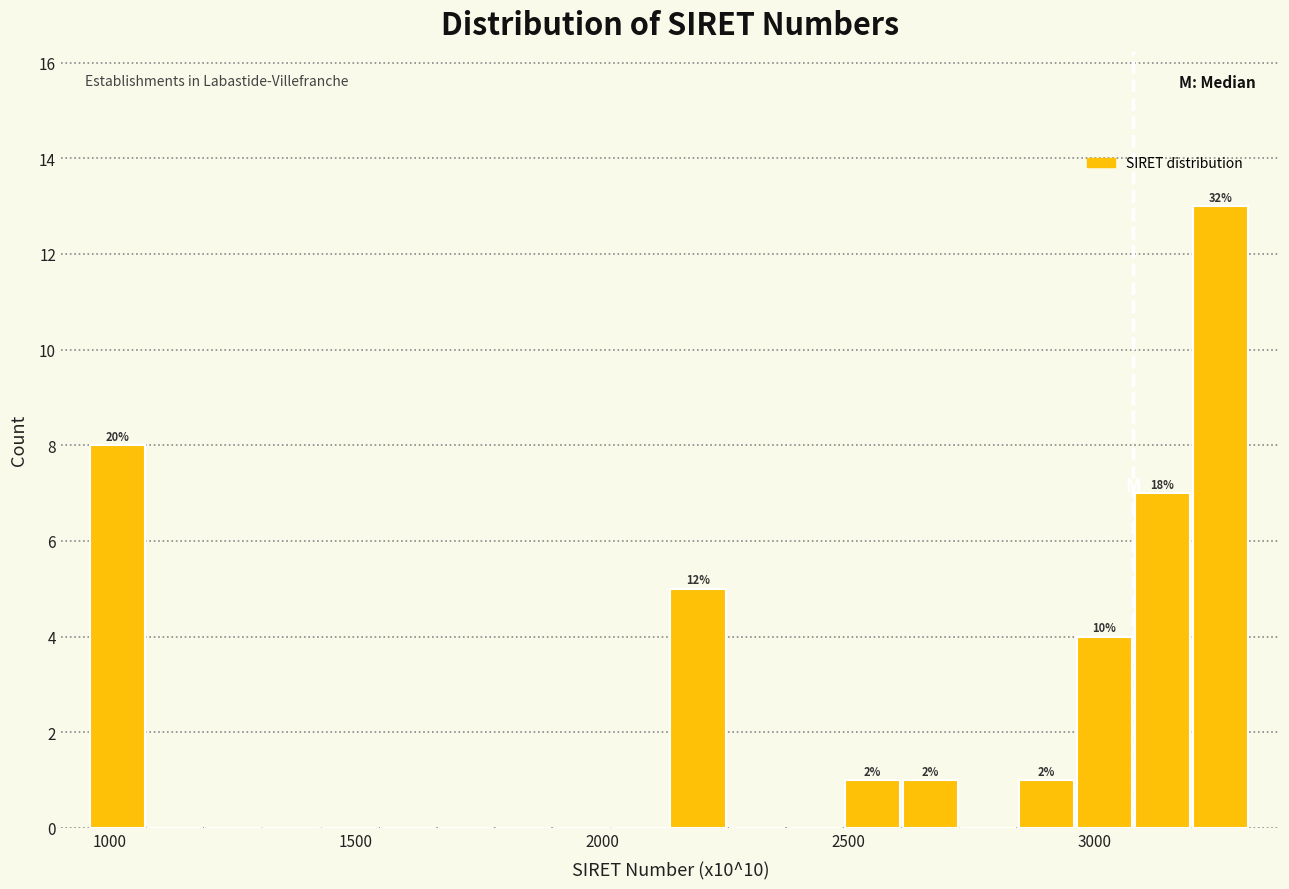

Around what value on the x-axis is the tallest bar? Give the approximate position of its centre, as read against the axis.

3250